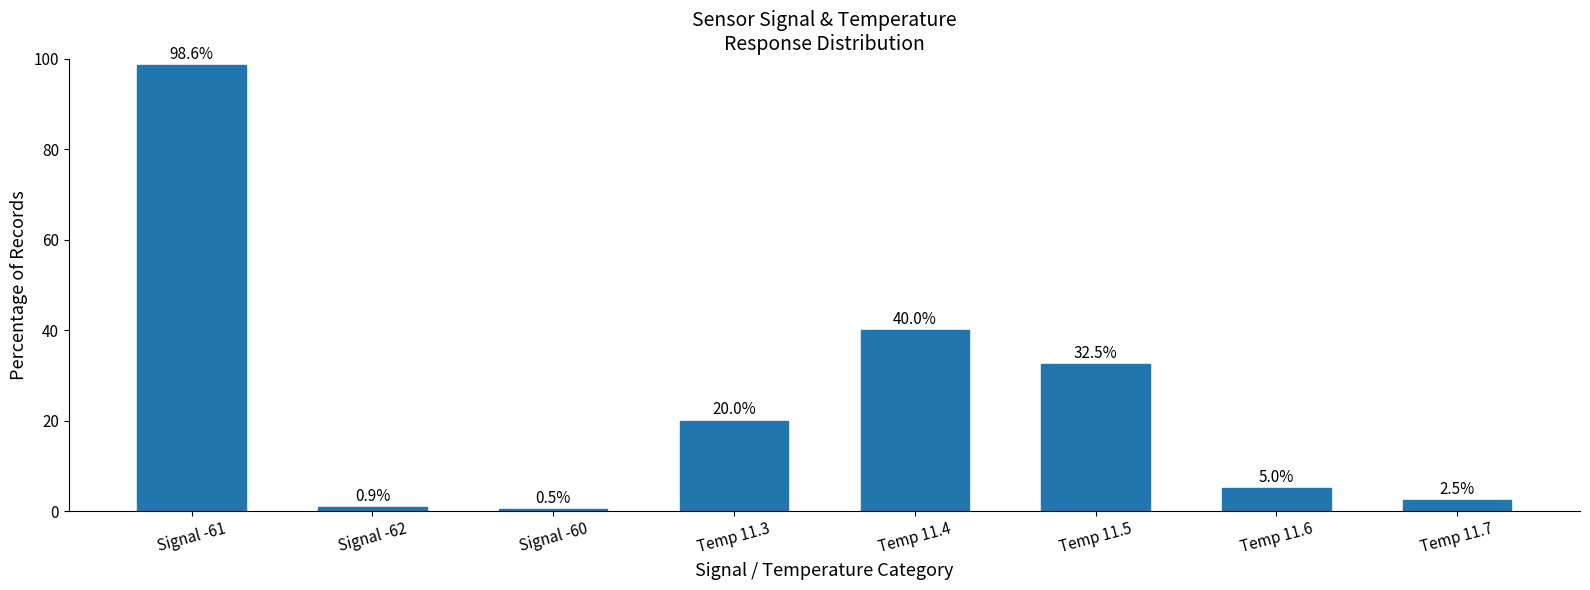

What is the label of the 2nd bar from the right?

Temp 11.6